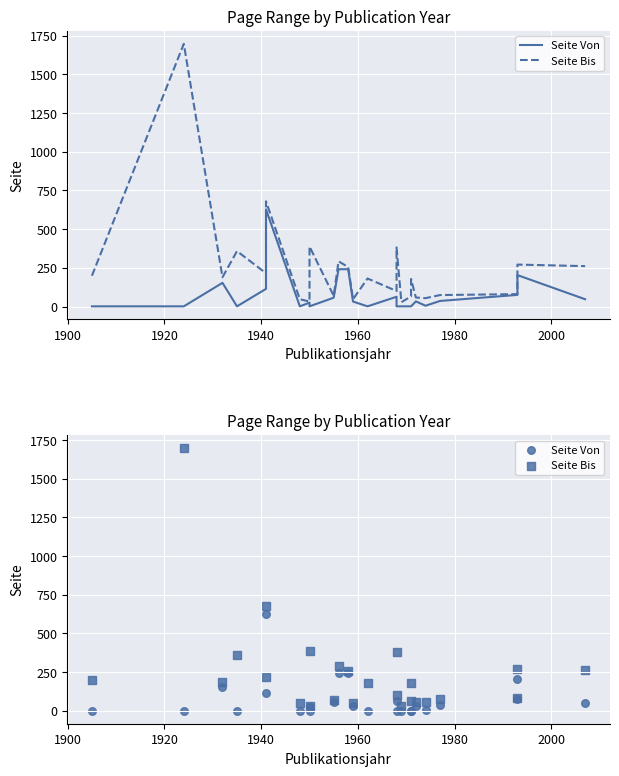

Is the value of Seite Bis at 1920 greater than the value of Seite Von at 1880?

Yes